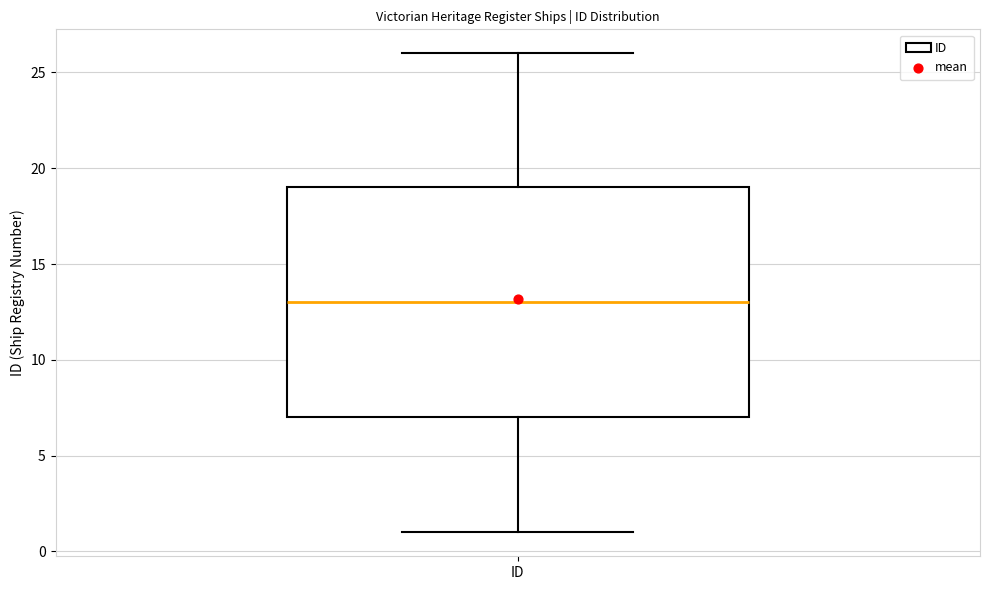

Read this box plot against the y-axis: the position of the median line, the range covered by the box, and the ends of both whiskers. The values are not printed on the chart, so give them approximately, as read against the axis.

median 13, box 7 to 19, whiskers 1 to 26